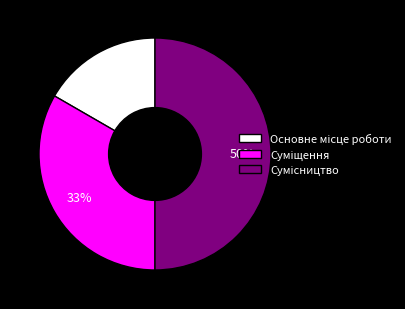

To the nearest percent, what is the average slice percentage?

33%